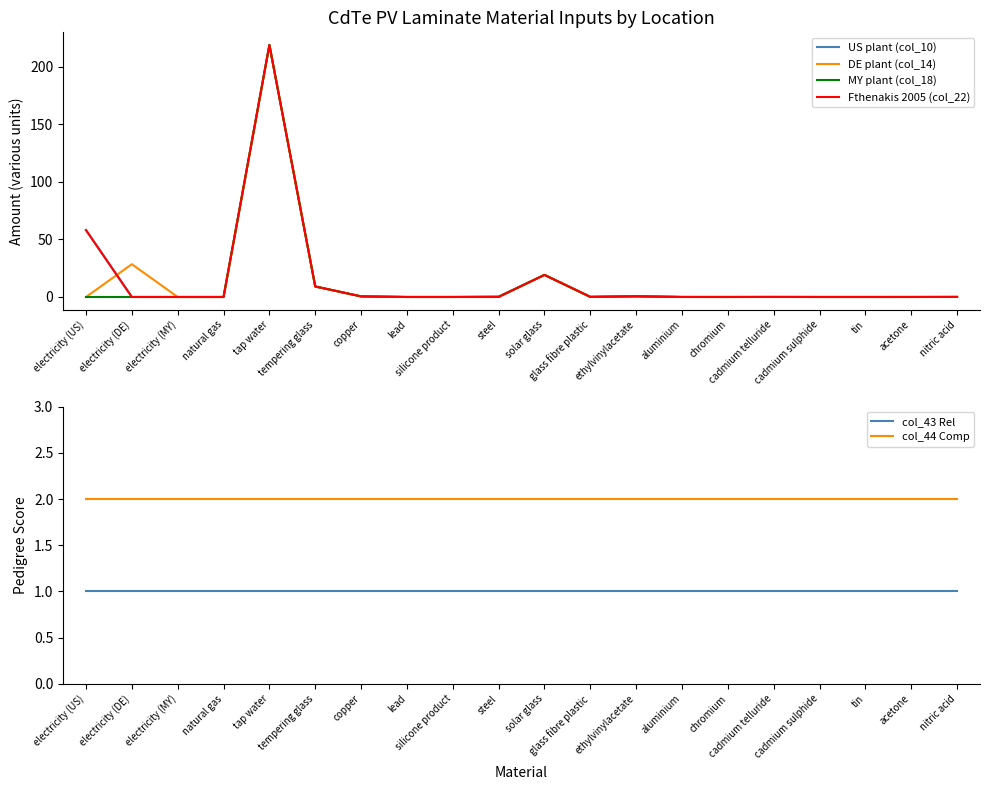

True or false: MY plant (col_18) and DE plant (col_14) cross at least once.

False